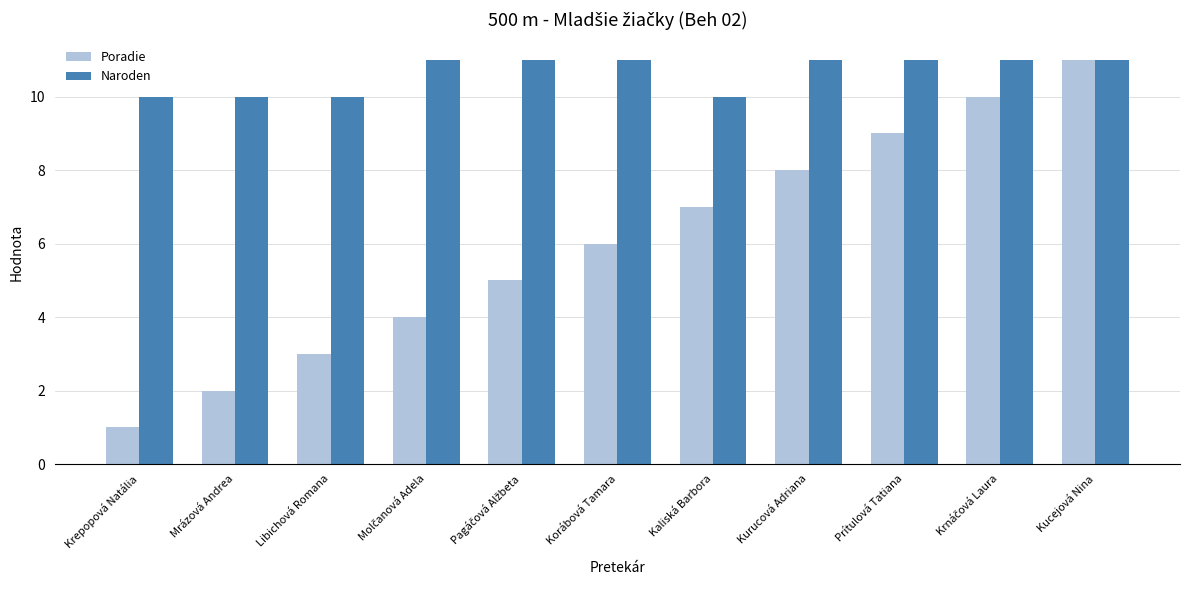

Which series has the largest range (max minus min)?

Poradie